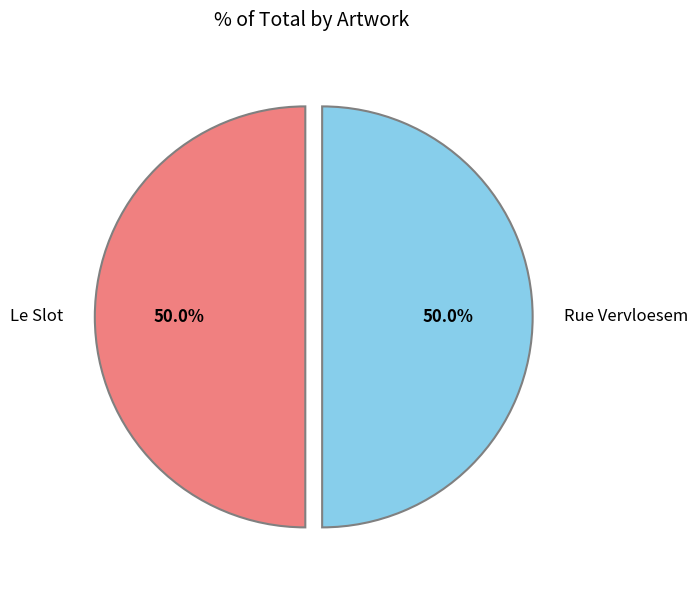

Do Rue Vervloesem and Le Slot together represent more than half of the pie?

Yes